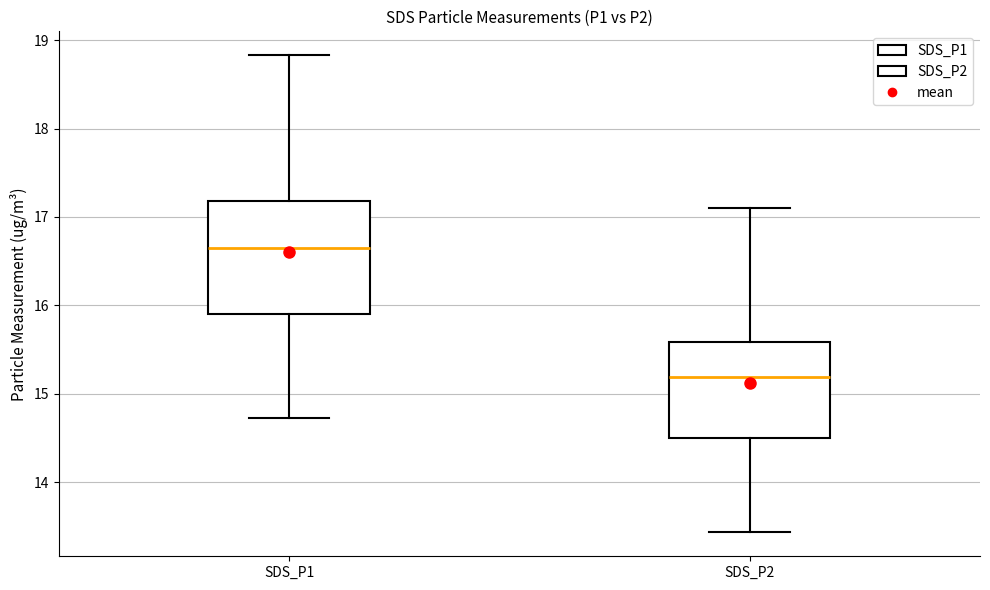

Reading left to right, read every box against the y-axis: the position of its median line, the range the box covers, and the ends of its whiskers. The values are not printed on the chart, so give them approximately, as read against the axis.

SDS_P1: median 16.7, box 15.9 to 17.2, whiskers 14.7 to 18.8
SDS_P2: median 15.2, box 14.5 to 15.6, whiskers 13.4 to 17.1